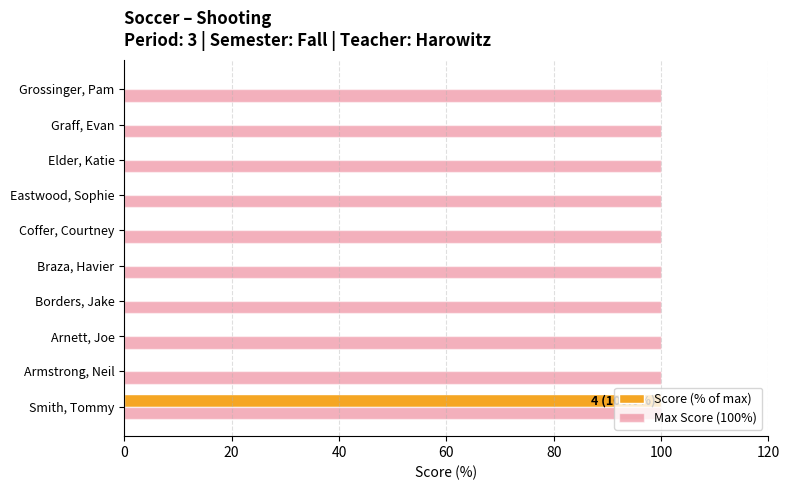

Is it true that Score (% of max) equals 56 at Elder, Katie?

False